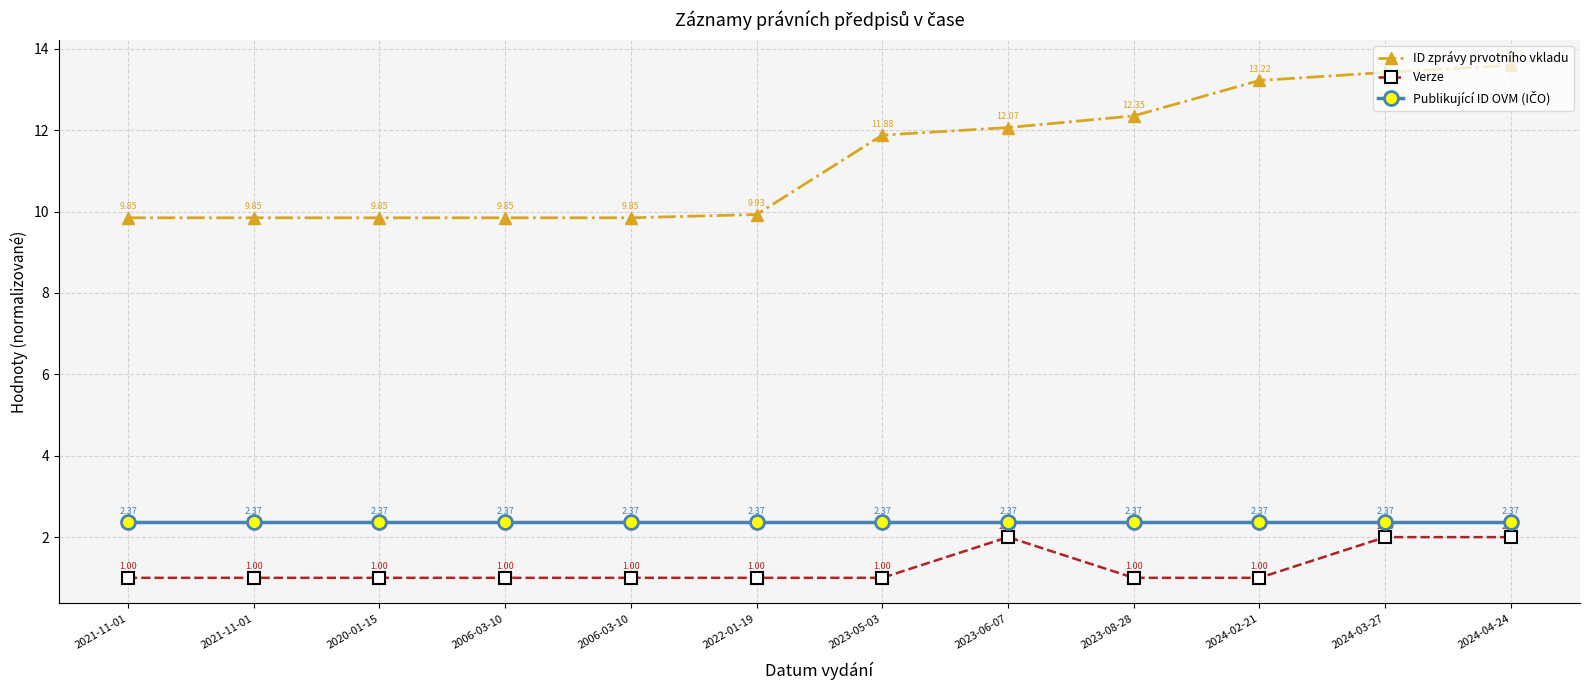

Is the value of Publikující ID OVM (IČO) at 2021-11-01 greater than the value of Verze at 2021-11-01?

Yes